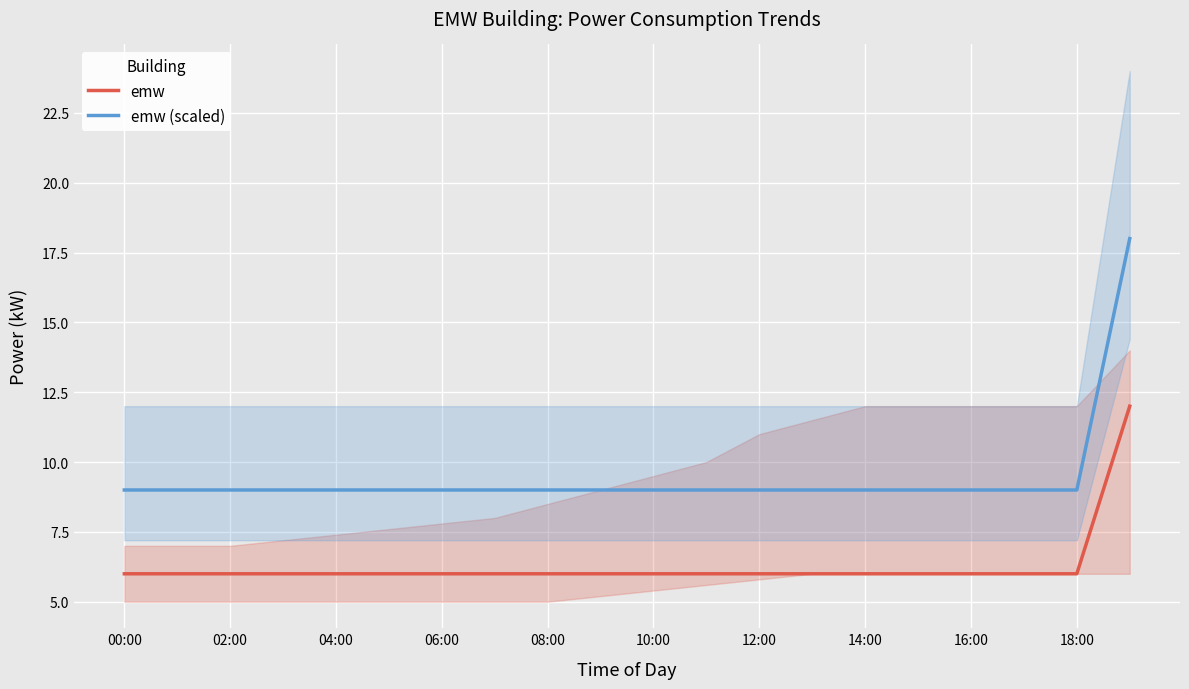

What are all the series names shown in the legend?

emw, emw (scaled)